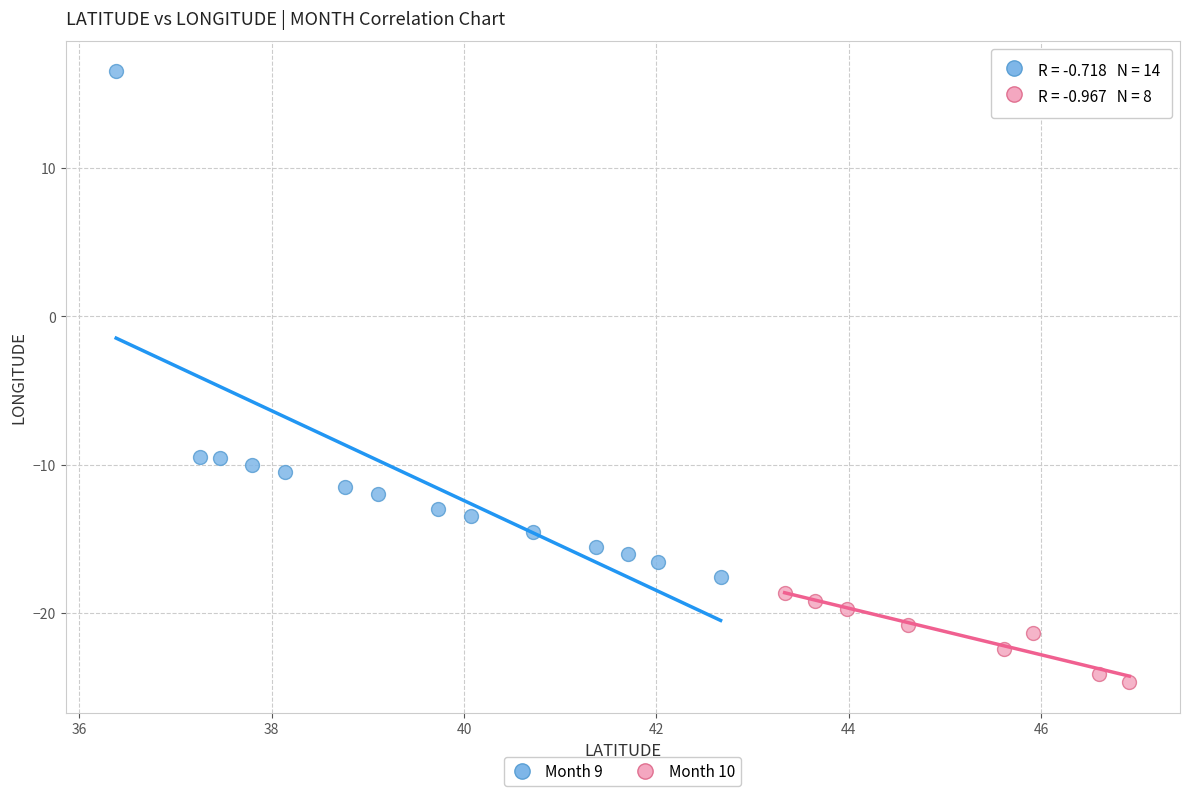

What are all the series names shown in the legend?

Month 9, Month 10